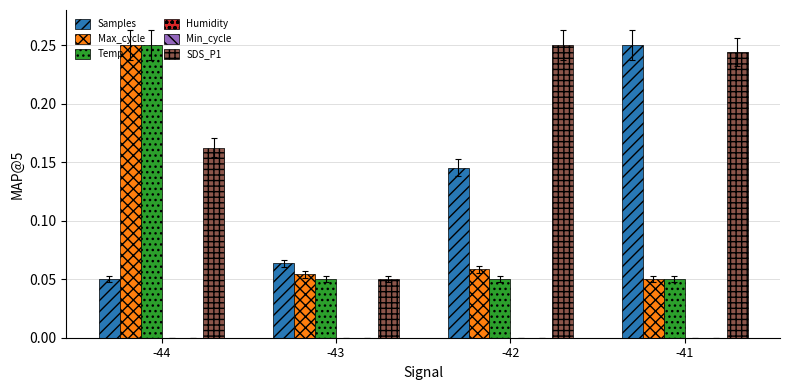

Is the value of Humidity at -44 greater than the value of Max_cycle at -42?

No